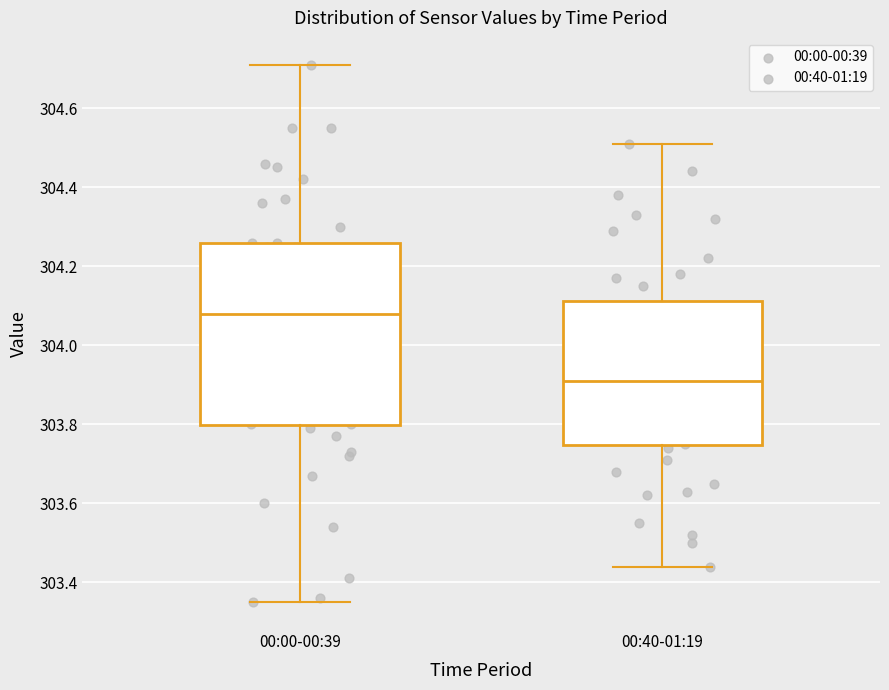

Reading left to right, transcribe this box plot: for each box, give where its median line is, the range the box spans, and where its two whiskers end, as read against the y-axis. The values are not printed on the chart, so give them approximately, as read against the axis.

00:00-00:39: median 304.08, box 303.80 to 304.26, whiskers 303.36 to 304.72
00:40-01:19: median 303.92, box 303.74 to 304.12, whiskers 303.44 to 304.52